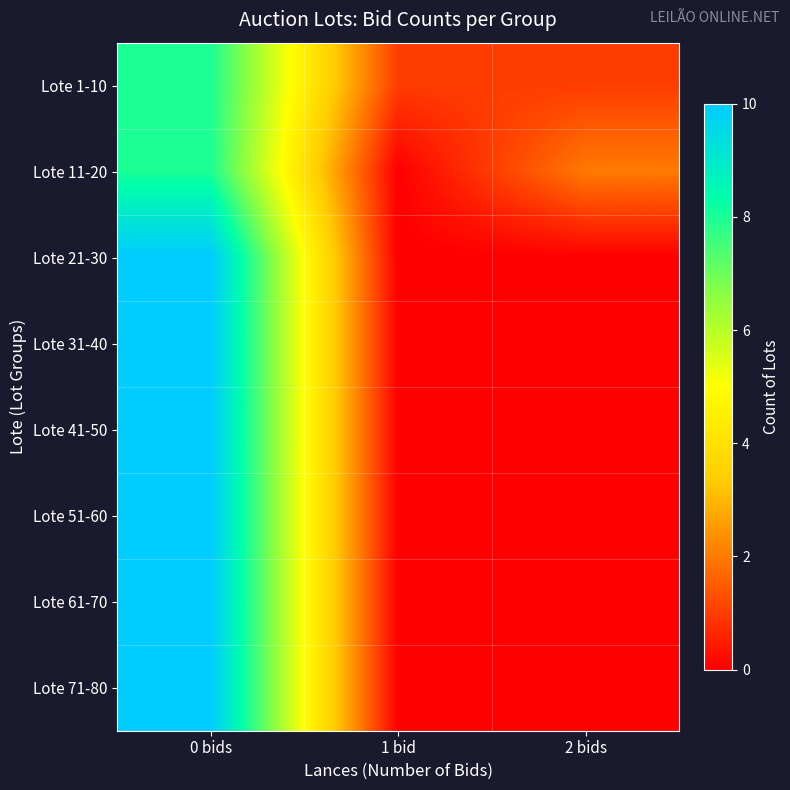

Reading left to right, list all the values displayed in this chart.

Lote 1-10: 0 bids=8	1 bid=1	2 bids=1
Lote 11-20: 0 bids=8	1 bid=0	2 bids=2
Lote 21-30: 0 bids=10	1 bid=0	2 bids=0
Lote 31-40: 0 bids=10	1 bid=0	2 bids=0
Lote 41-50: 0 bids=10	1 bid=0	2 bids=0
Lote 51-60: 0 bids=10	1 bid=0	2 bids=0
Lote 61-70: 0 bids=10	1 bid=0	2 bids=0
Lote 71-80: 0 bids=10	1 bid=0	2 bids=0